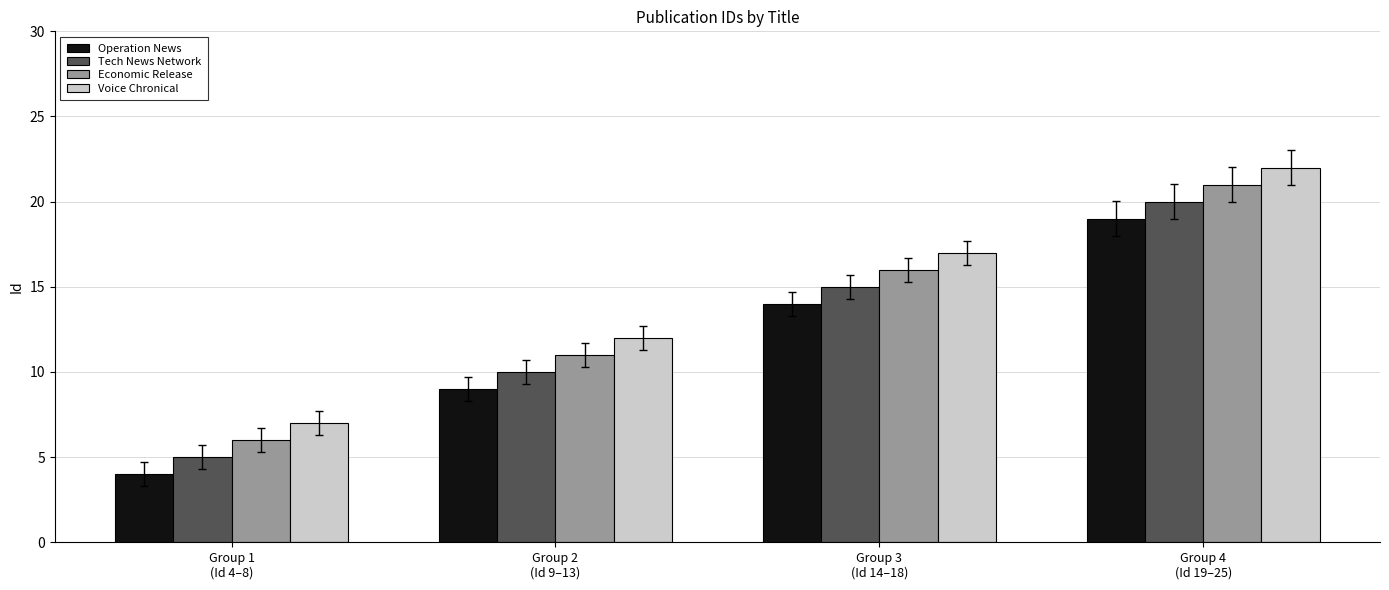

Count the number of data series in this chart.

4